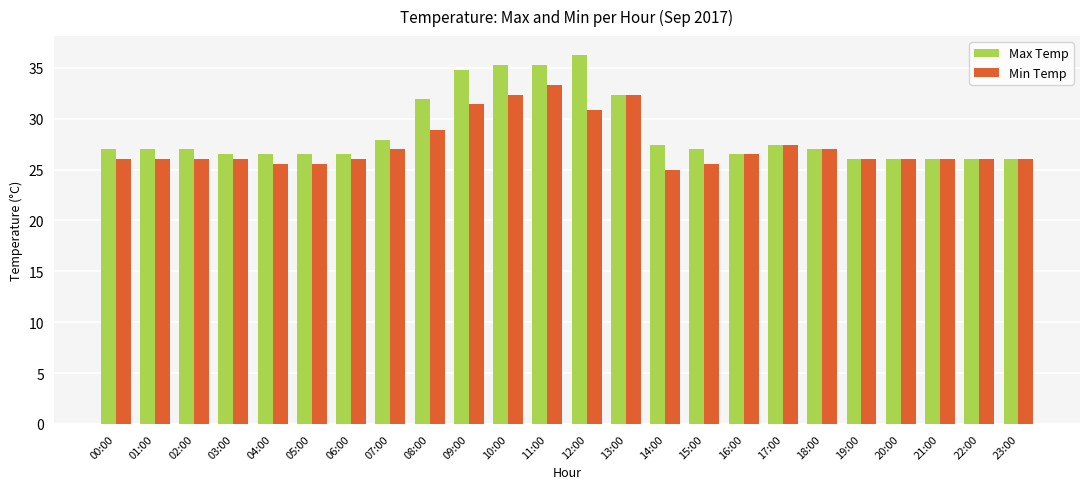

The value of Max Temp at 01:00 is 27.0. True or false?

True